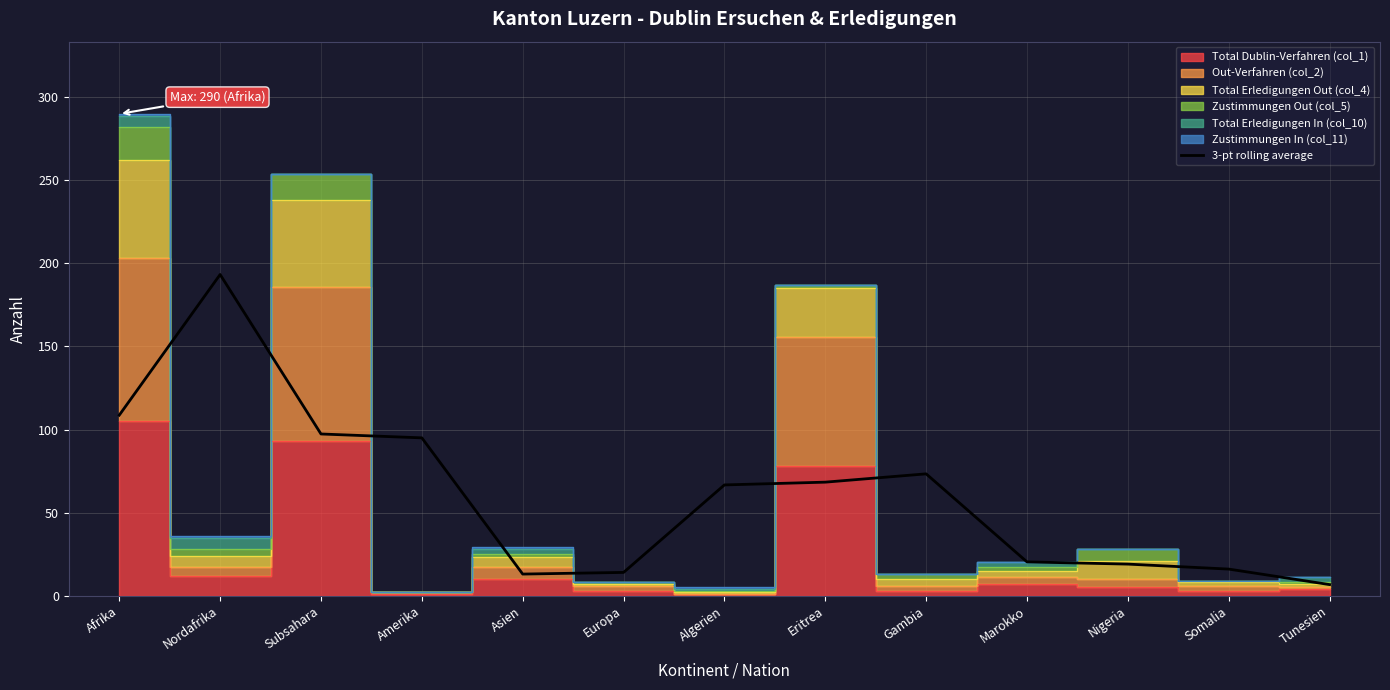

What is the value of the 7th point from the left?

66.7